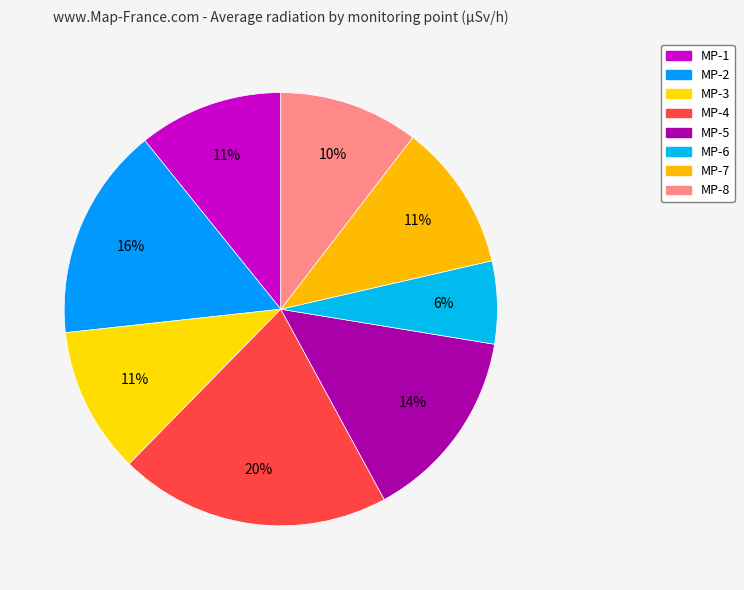

What is the change in value from MP-6 to MP-8?

+0.3